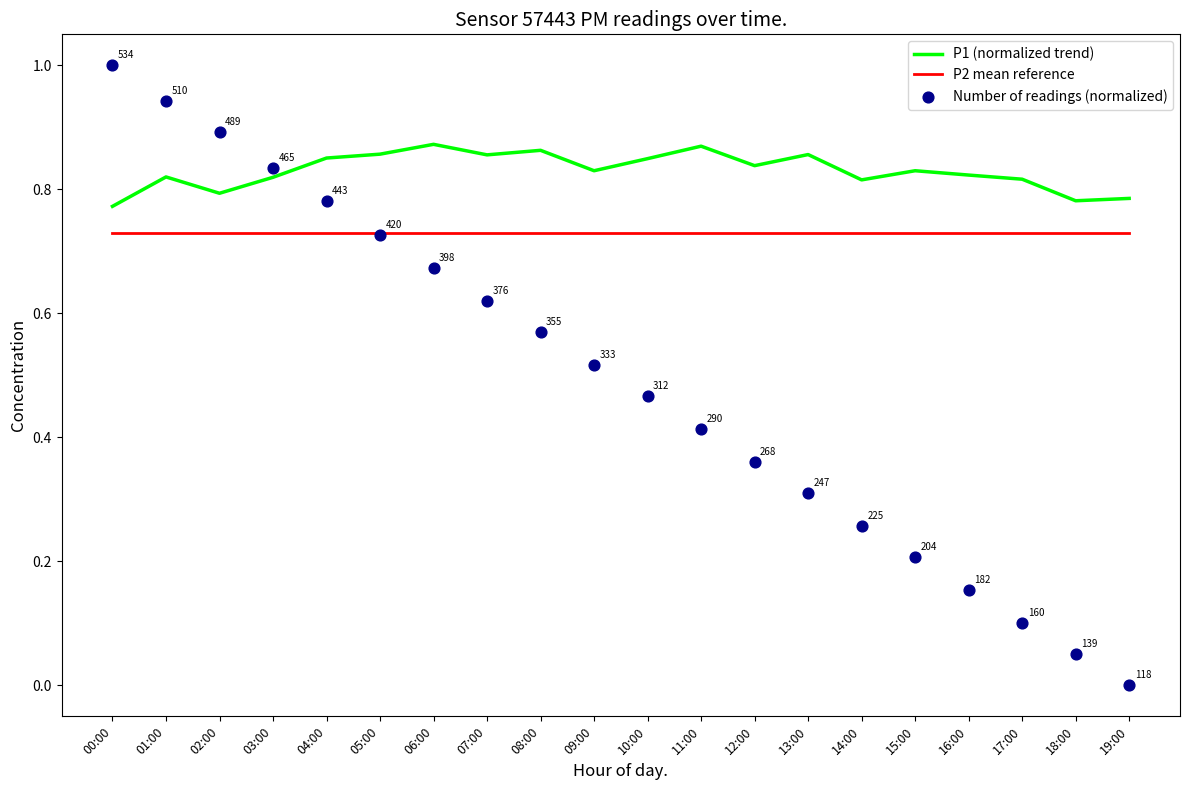

At which category is the sum across all series the highest?

00:00